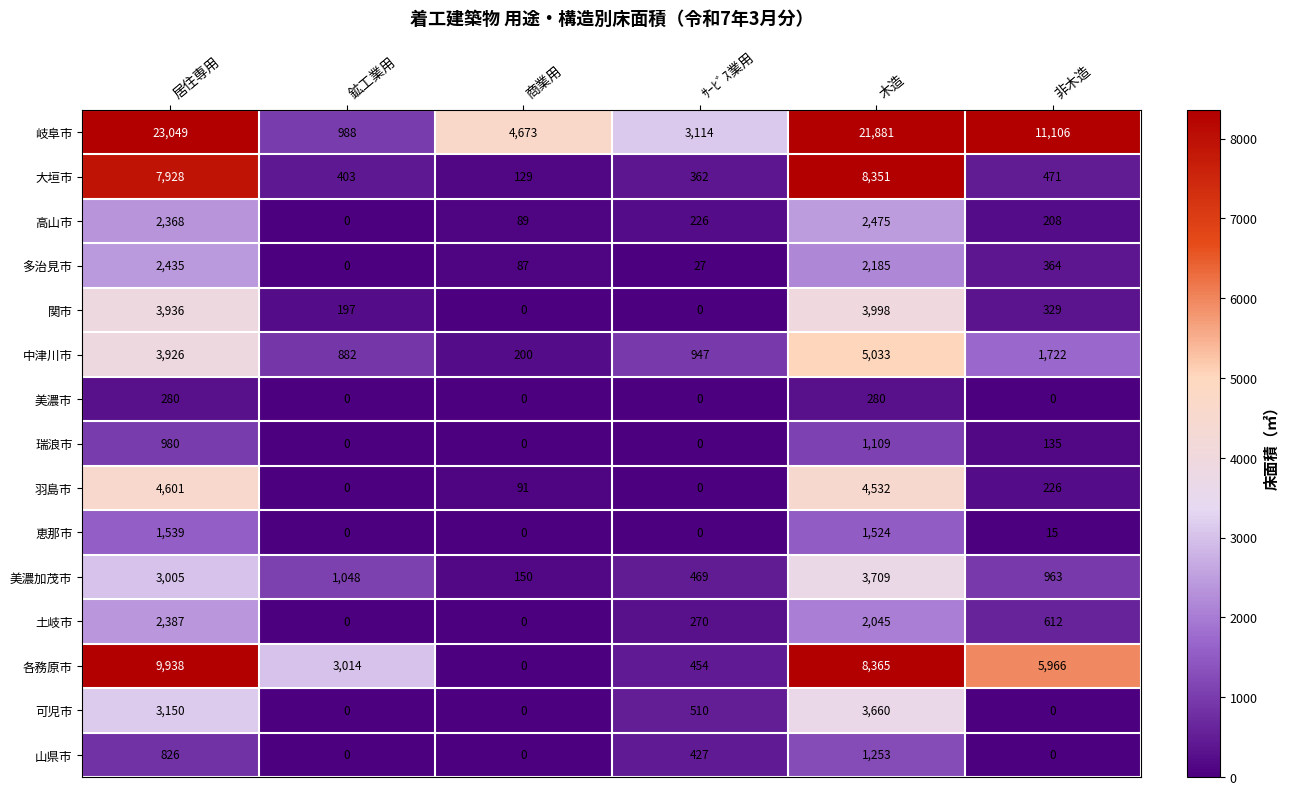

What is the greatest value displayed?

23049